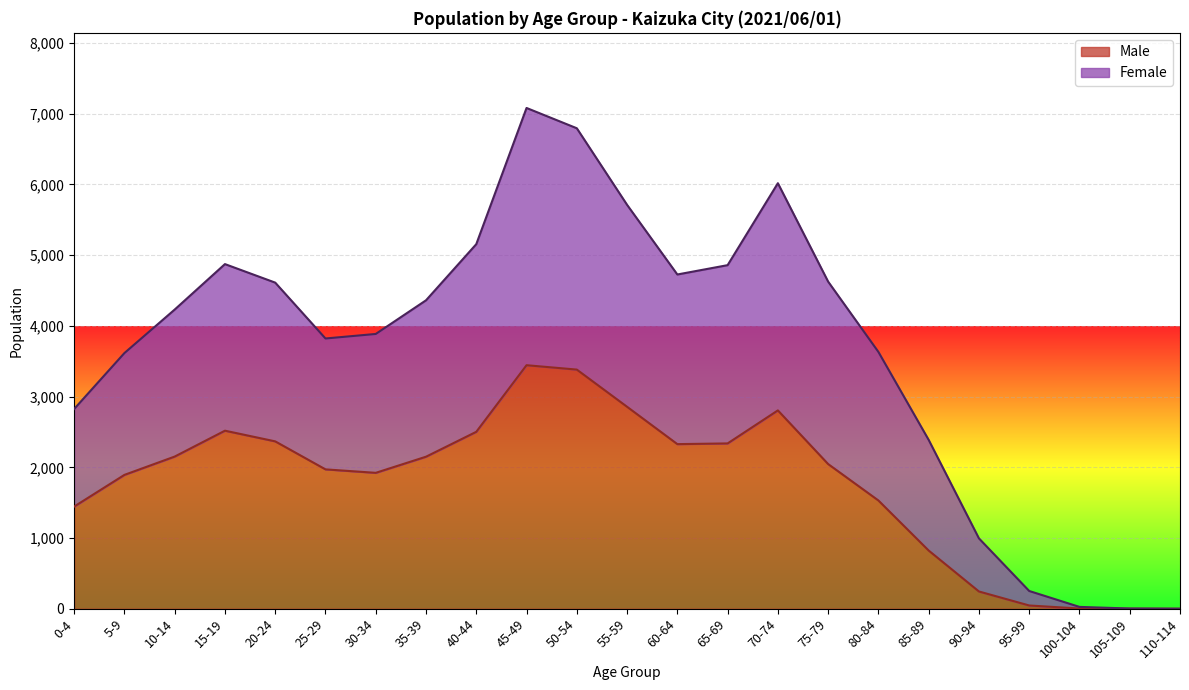

True or false: Female has a value of 26 at 100-104.

True